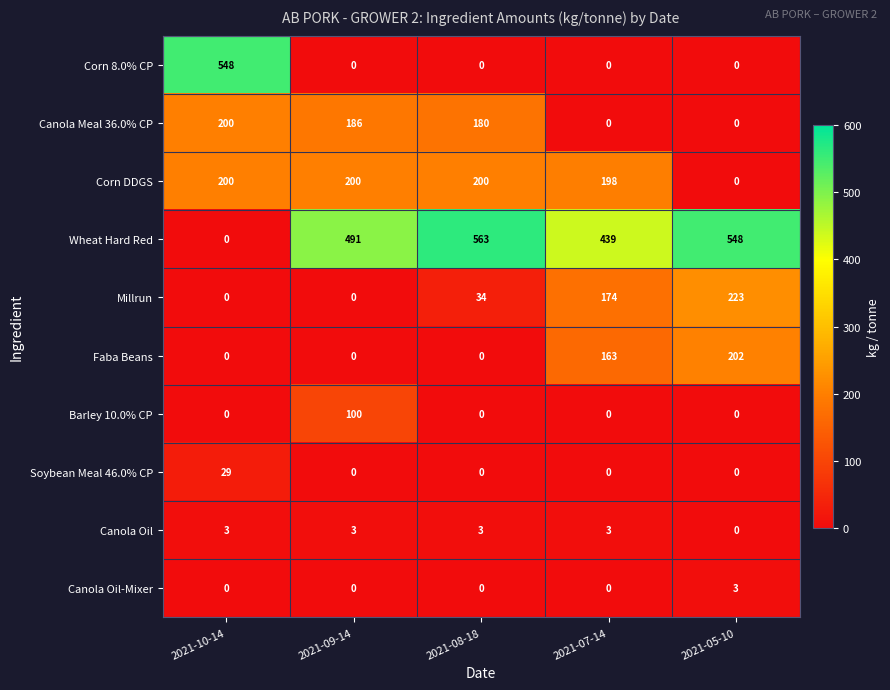

What is the maximum value shown in the chart?

563